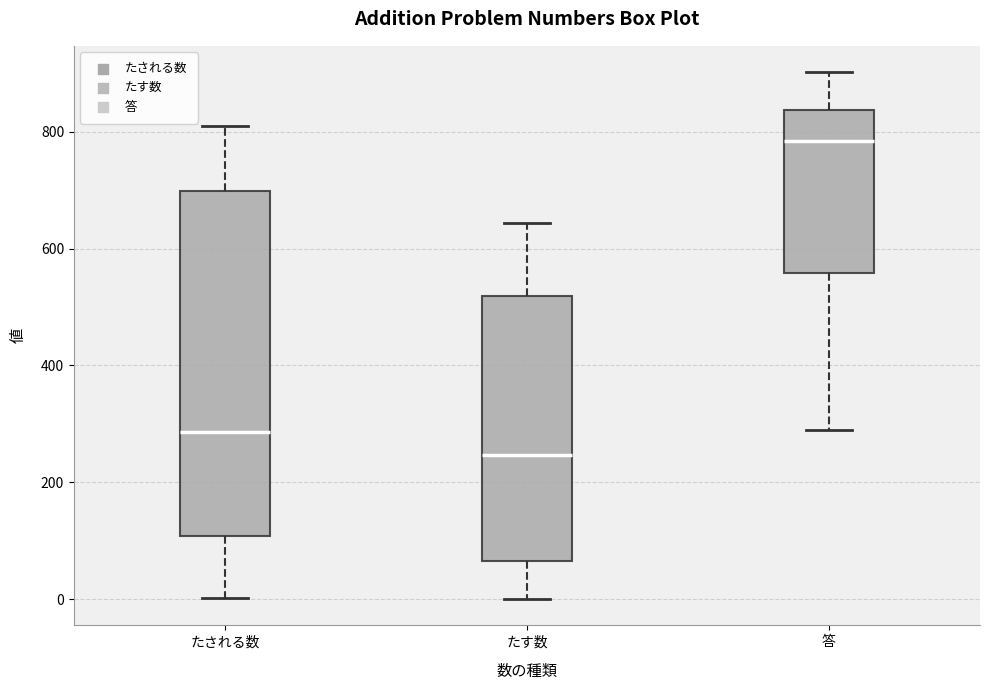

Reading left to right, transcribe this box plot: for each box, give where its median line is, the range the box spans, and where its two whiskers end, as read against the y-axis. The values are not printed on the chart, so give them approximately, as read against the axis.

たされる数: median 280, box 100 to 700, whiskers 0 to 800
たす数: median 240, box 60 to 520, whiskers 0 to 640
答: median 780, box 560 to 840, whiskers 280 to 900